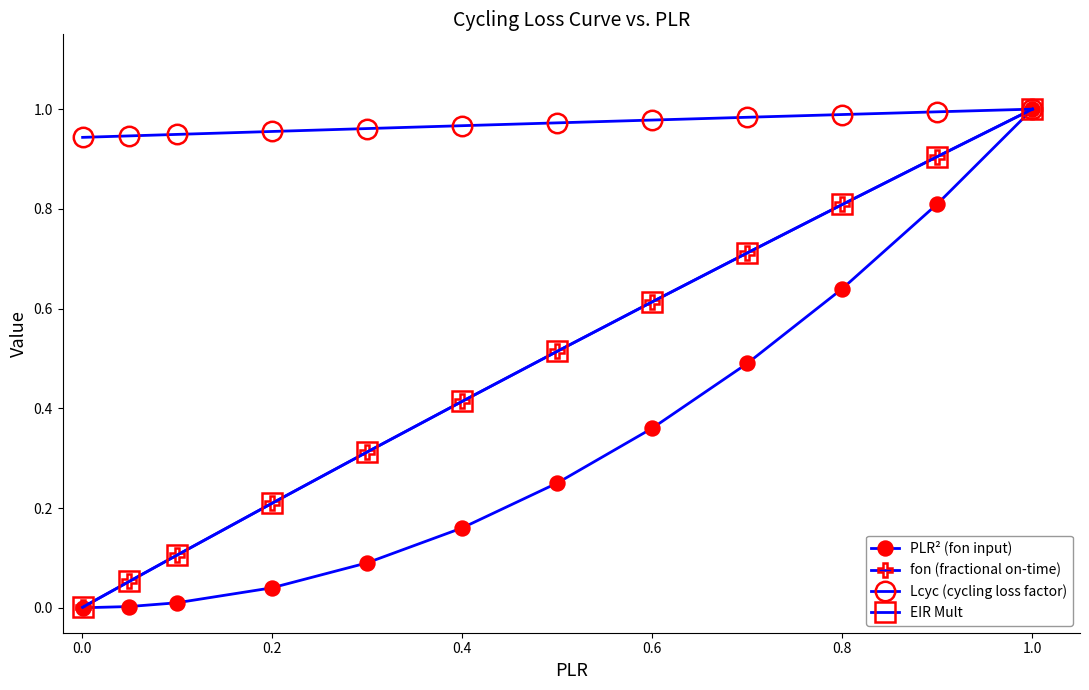

Reading left to right, extract all data points from this chart.

PLR² (fon input): 0.0	0.0	0.0	0.0	0.1	0.2	0.2	0.4	0.5	0.6	0.8	1.0
fon (fractional on-time): 0.0	0.1	0.1	0.2	0.3	0.4	0.5	0.6	0.7	0.8	0.9	1.0
Lcyc (cycling loss factor): 0.9	0.9	0.9	1.0	1.0	1.0	1.0	1.0	1.0	1.0	1.0	1.0
EIR Mult: 0.0	0.1	0.1	0.2	0.3	0.4	0.5	0.6	0.7	0.8	0.9	1.0